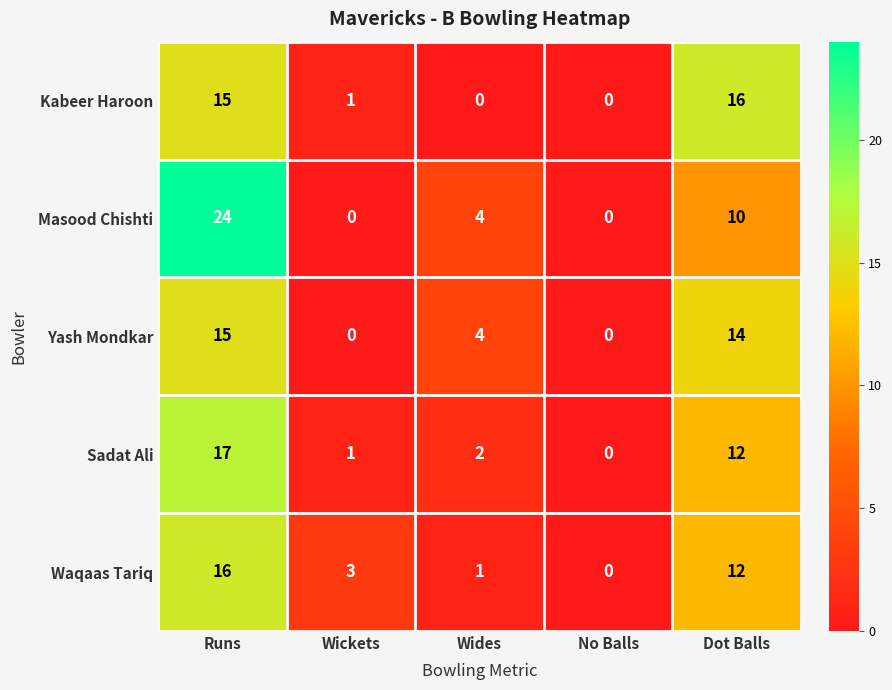

Reading right to left, transcribe all the data shown in this chart.

Kabeer Haroon: Dot Balls=16	No Balls=0	Wides=0	Wickets=1	Runs=15
Masood Chishti: Dot Balls=10	No Balls=0	Wides=4	Wickets=0	Runs=24
Yash Mondkar: Dot Balls=14	No Balls=0	Wides=4	Wickets=0	Runs=15
Sadat Ali: Dot Balls=12	No Balls=0	Wides=2	Wickets=1	Runs=17
Waqaas Tariq: Dot Balls=12	No Balls=0	Wides=1	Wickets=3	Runs=16